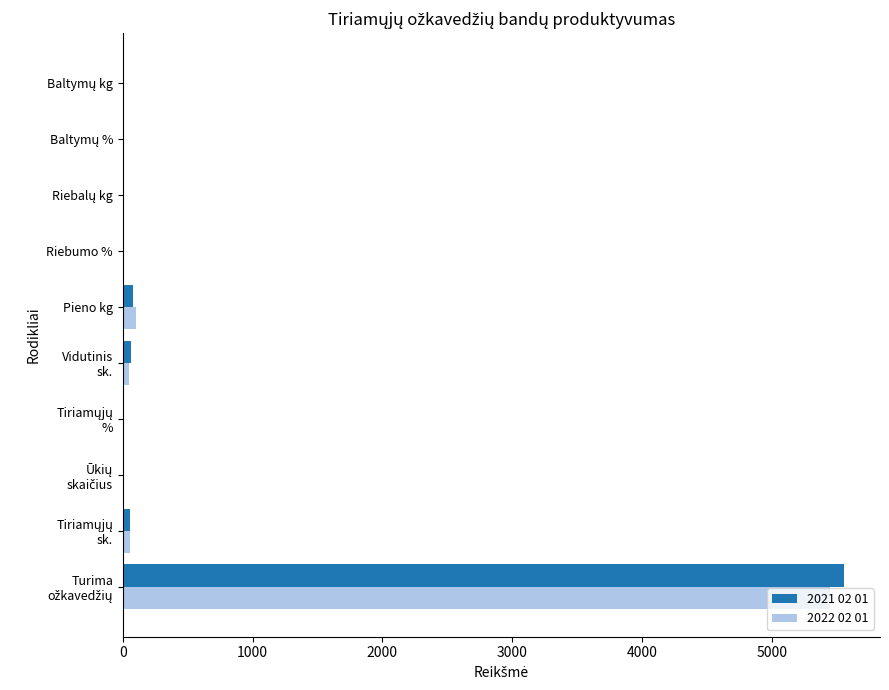

What is the highest value of the 2022 02 01 series?

5449.0